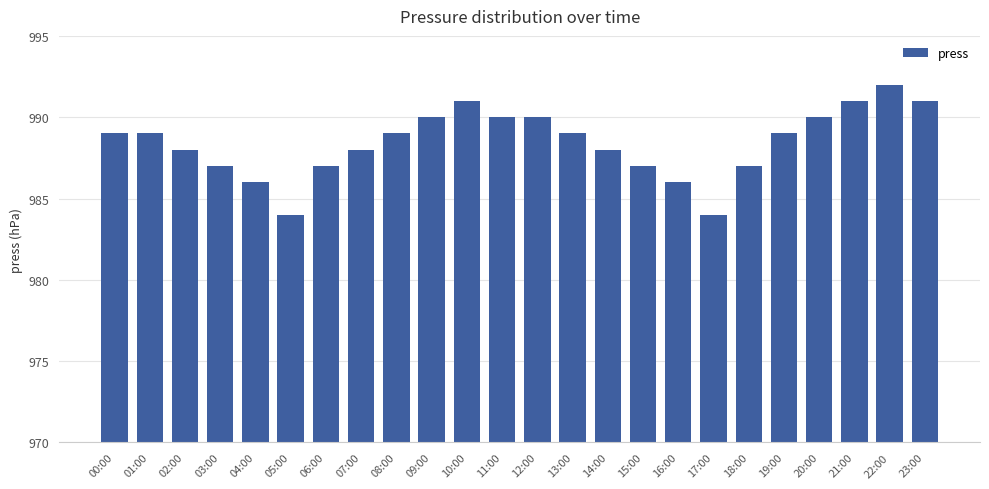

Is it true that the value at 09:00 is 990?

True